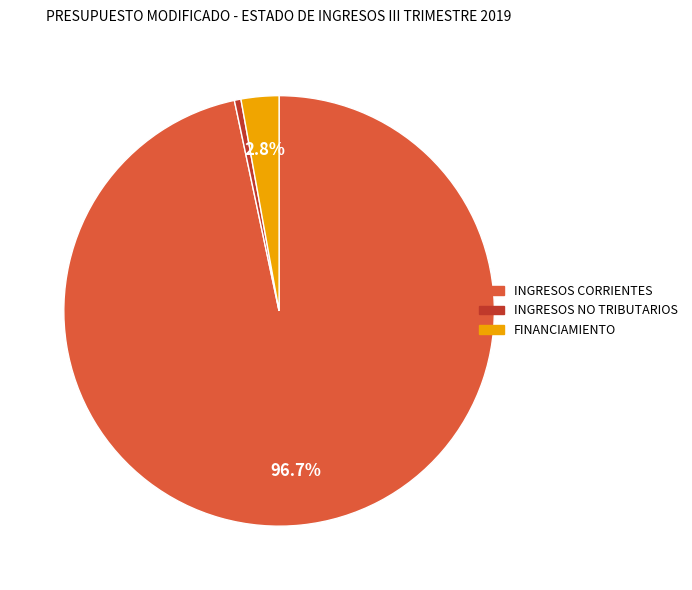

To the nearest percent, what is the difference between the INGRESOS CORRIENTES and INGRESOS NO TRIBUTARIOS slice percentages?

96%